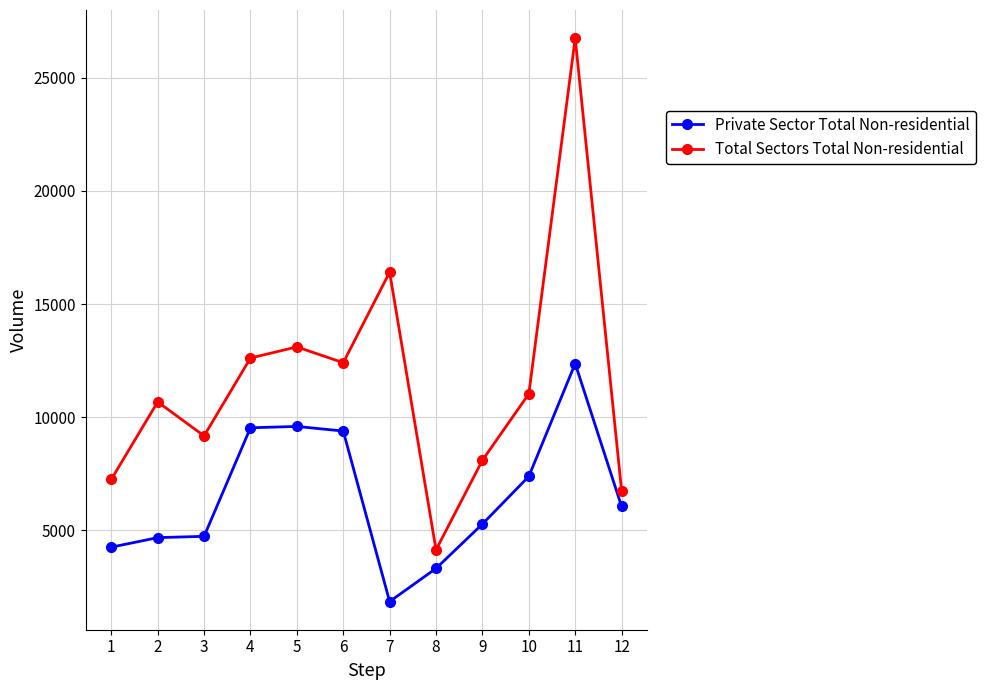

Which series changed the most between 2 and 7?

Total Sectors Total Non-residential